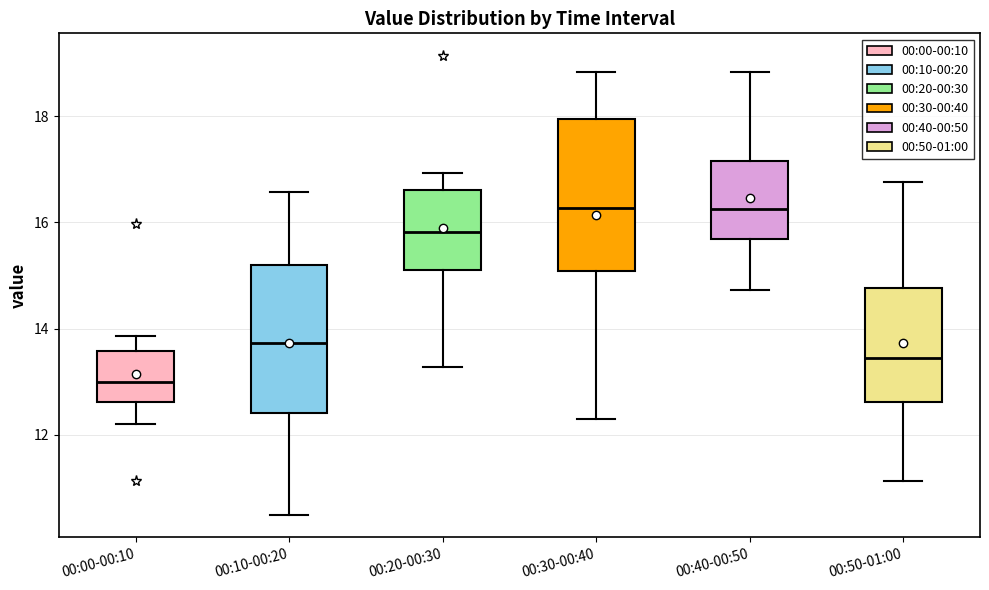

Reading left to right, read every box against the y-axis: the position of its median line, the range the box covers, and the ends of its whiskers. The values are not printed on the chart, so give them approximately, as read against the axis.

00:00-00:10: median 13.0, box 12.6 to 13.6, whiskers 12.2 to 13.8
00:10-00:20: median 13.8, box 12.4 to 15.2, whiskers 10.6 to 16.6
00:20-00:30: median 15.8, box 15.2 to 16.6, whiskers 13.2 to 17.0
00:30-00:40: median 16.2, box 15.0 to 18.0, whiskers 12.4 to 18.8
00:40-00:50: median 16.2, box 15.6 to 17.2, whiskers 14.8 to 18.8
00:50-01:00: median 13.4, box 12.6 to 14.8, whiskers 11.2 to 16.8